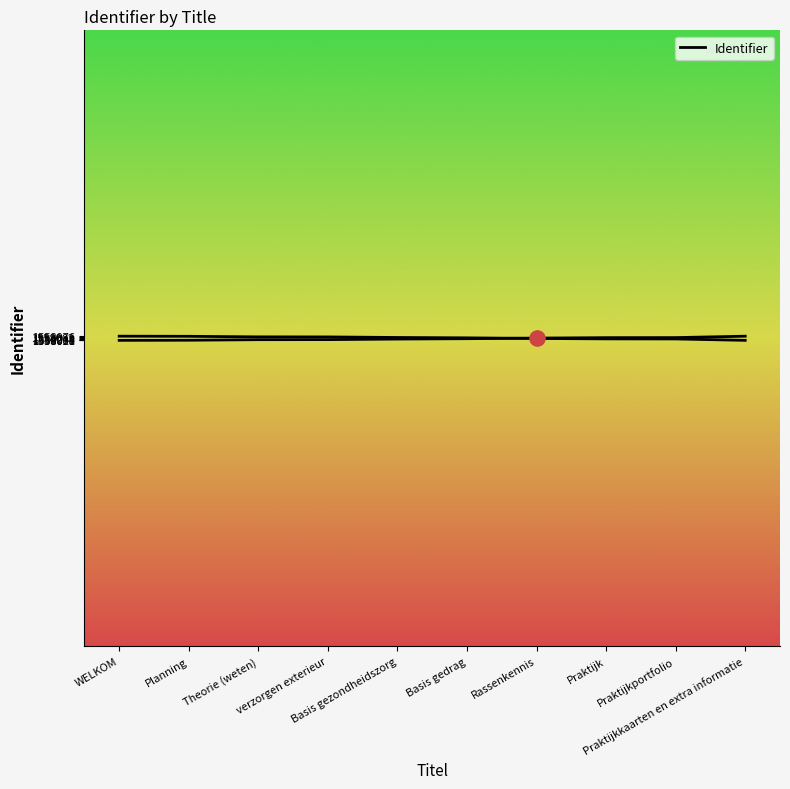

What is the ratio of the value at Basis gezondheidszorg to the value at Rassenkennis?

1.0